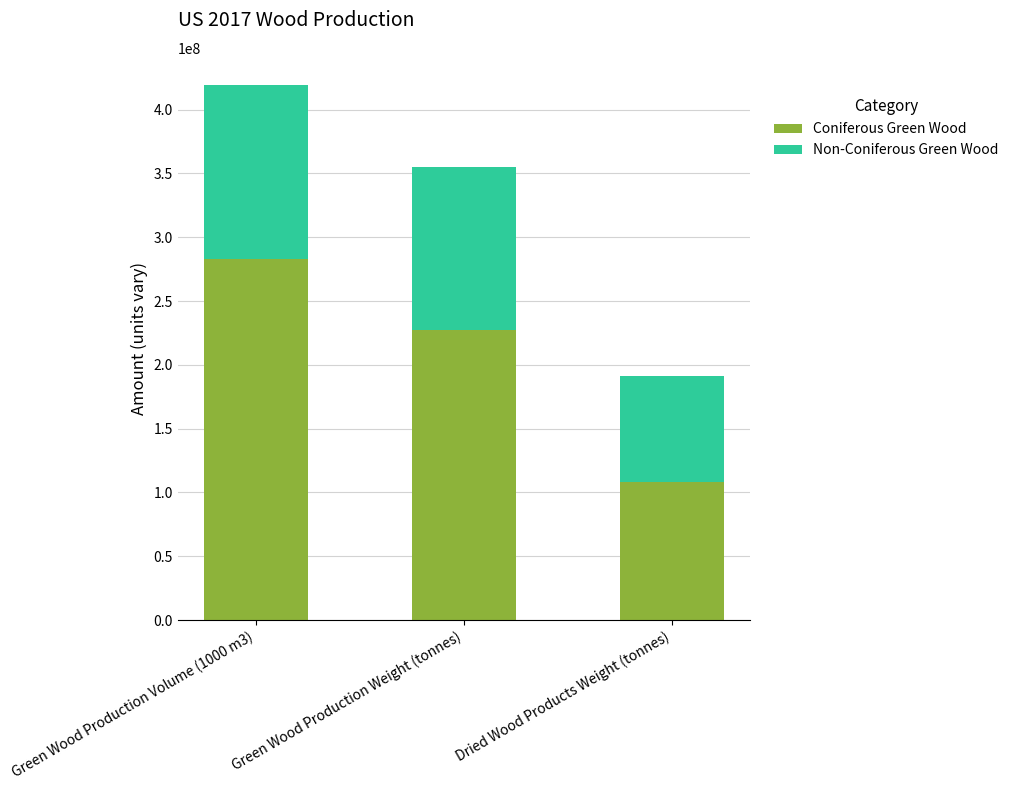

Is it true that Coniferous Green Wood equals 108110975.2 at Dried Wood Products Weight (tonnes)?

True